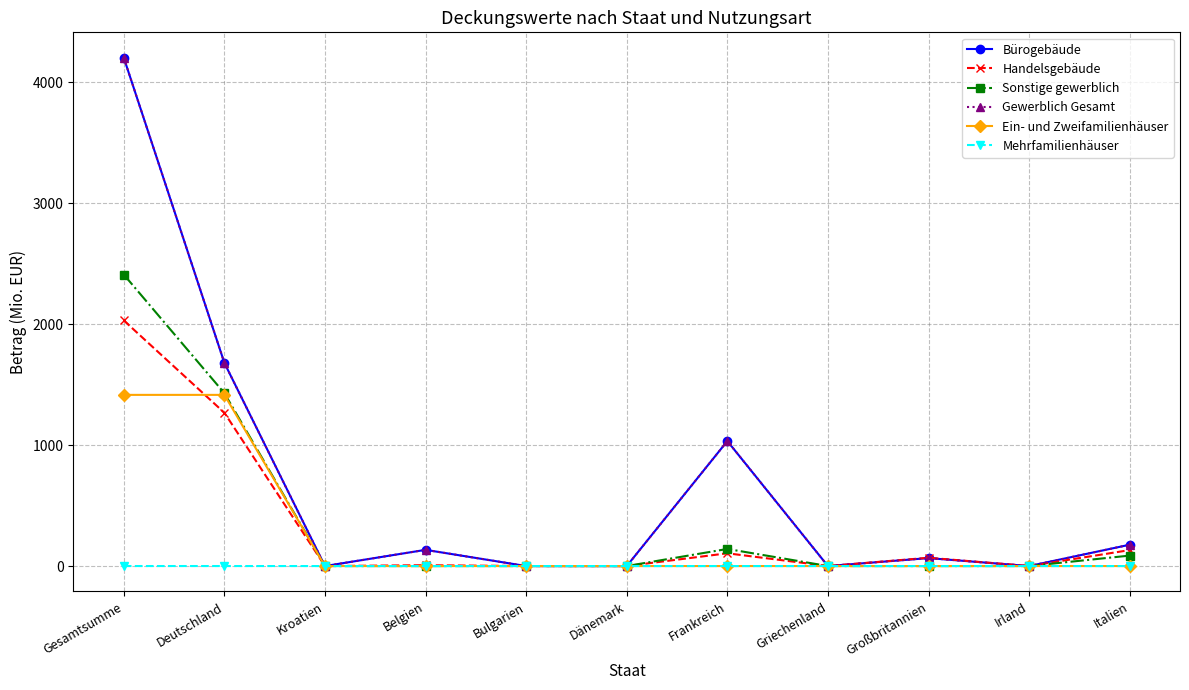

Does the chart have visible grid lines?

Yes